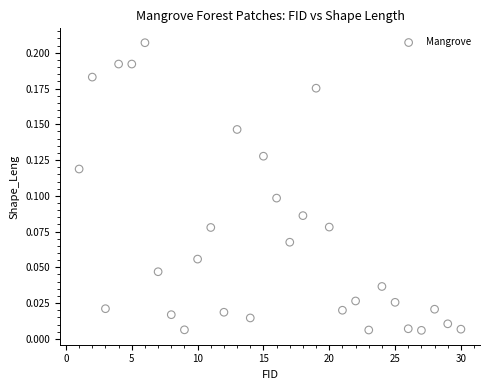

What is the range of X values (max minus min)?

29.0